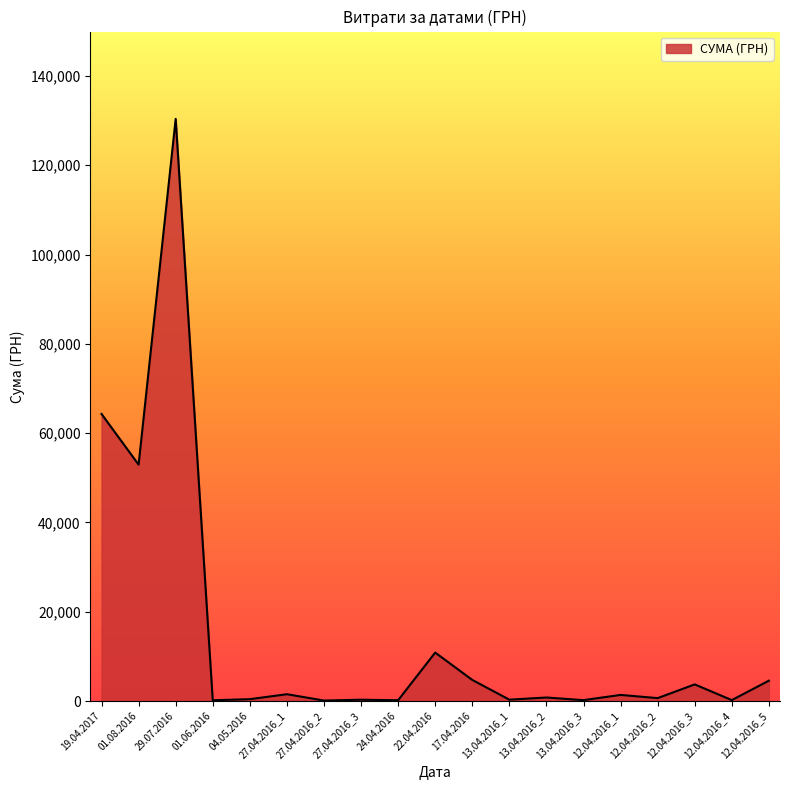

What is the difference between the maximum and minimum values?

130266.5